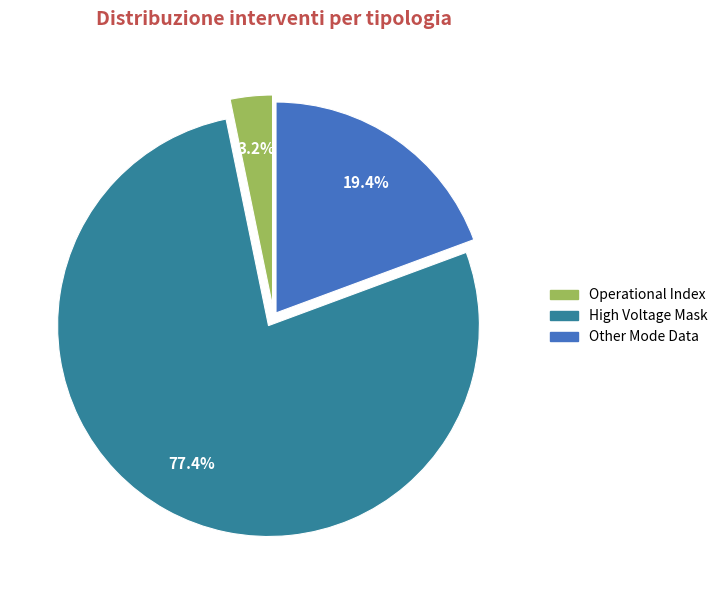

To the nearest percent, what is the difference between the largest and smallest slice percentages?

74%